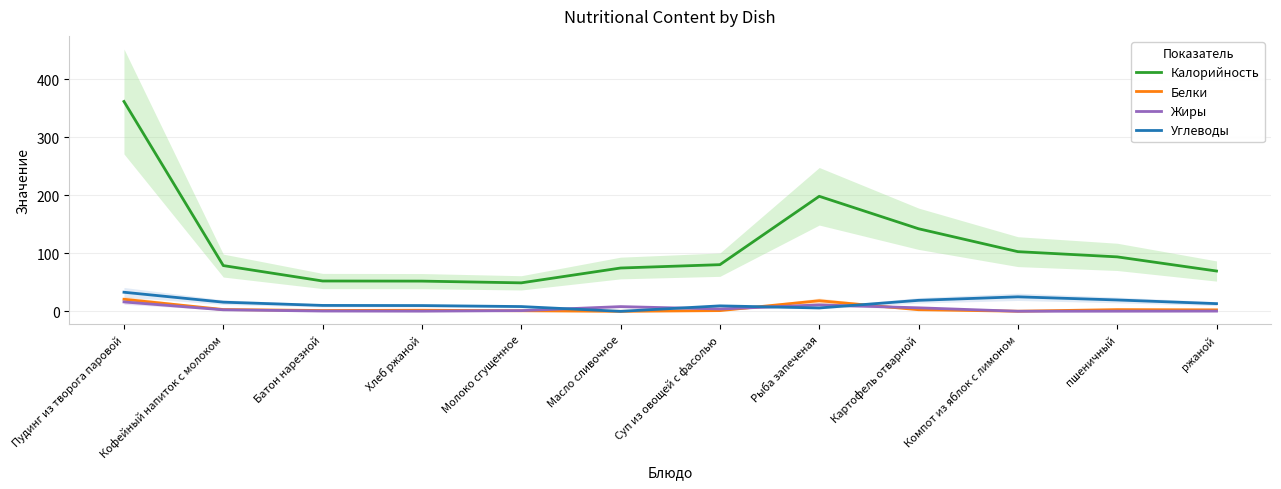

What is the difference between the highest and lowest values at Кофейный напиток с молоком?

76.3